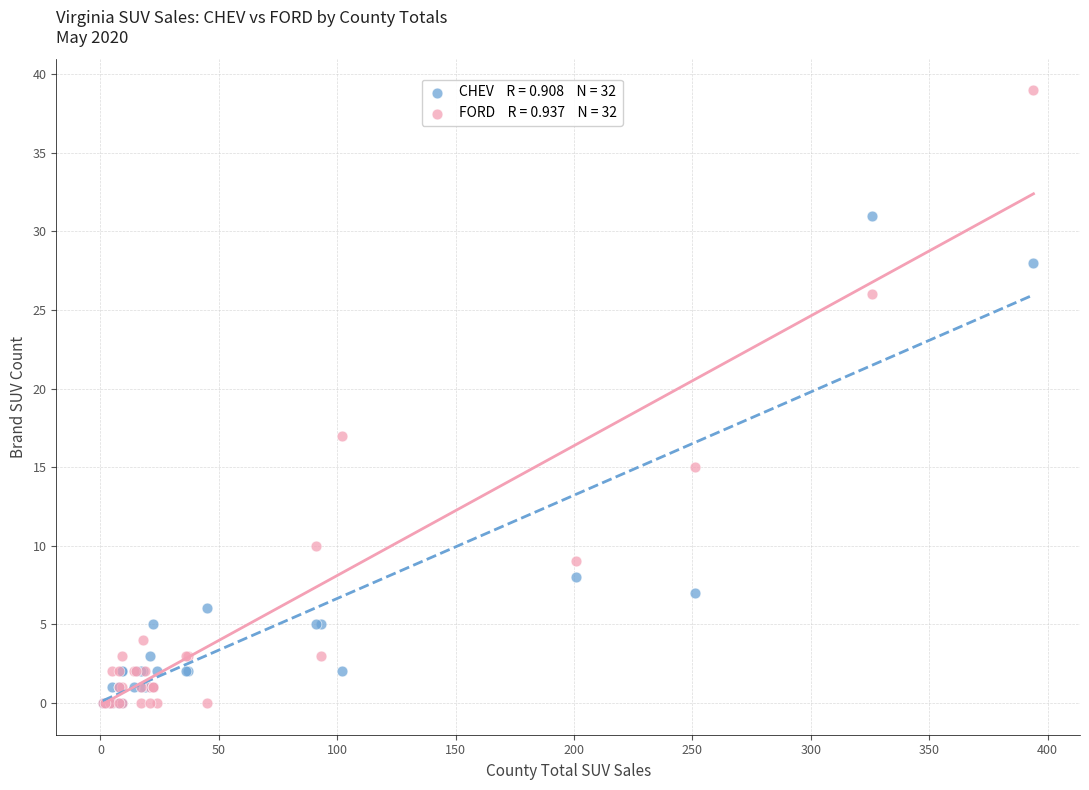

Across all series, what Y value is closest to 19?

17